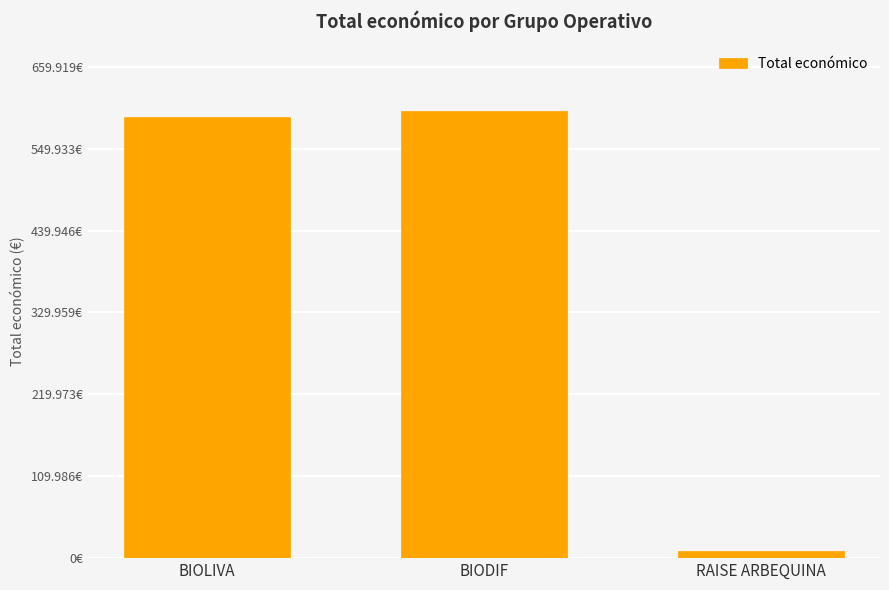

Where is the data nearest to the value 304963?

BIOLIVA